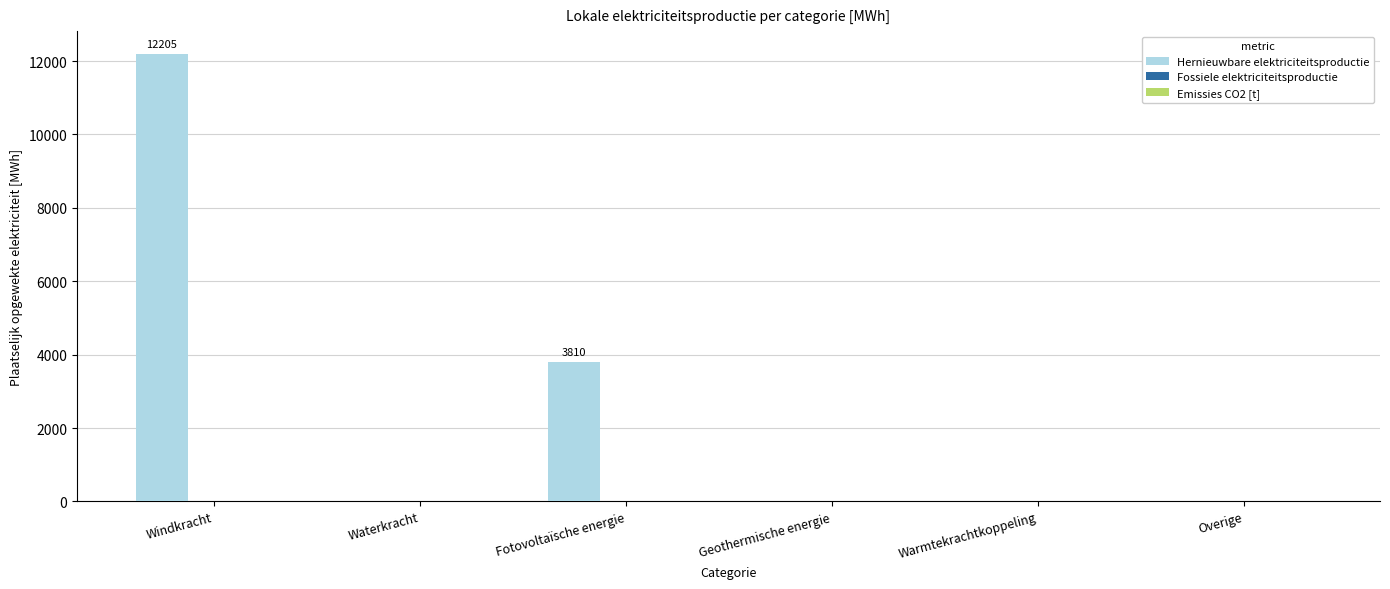

What is the sum of all values?

16015.3